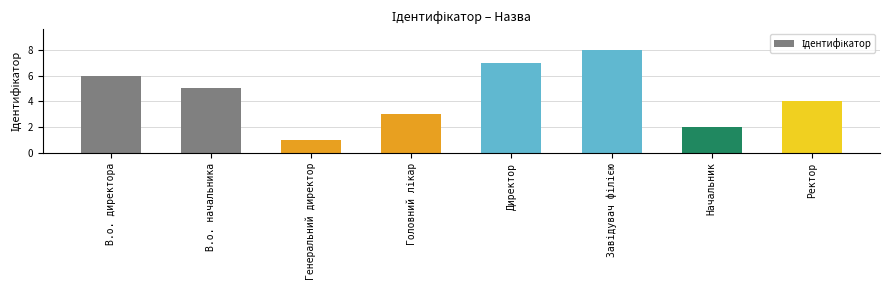

Does the chart contain stacked bars?

No